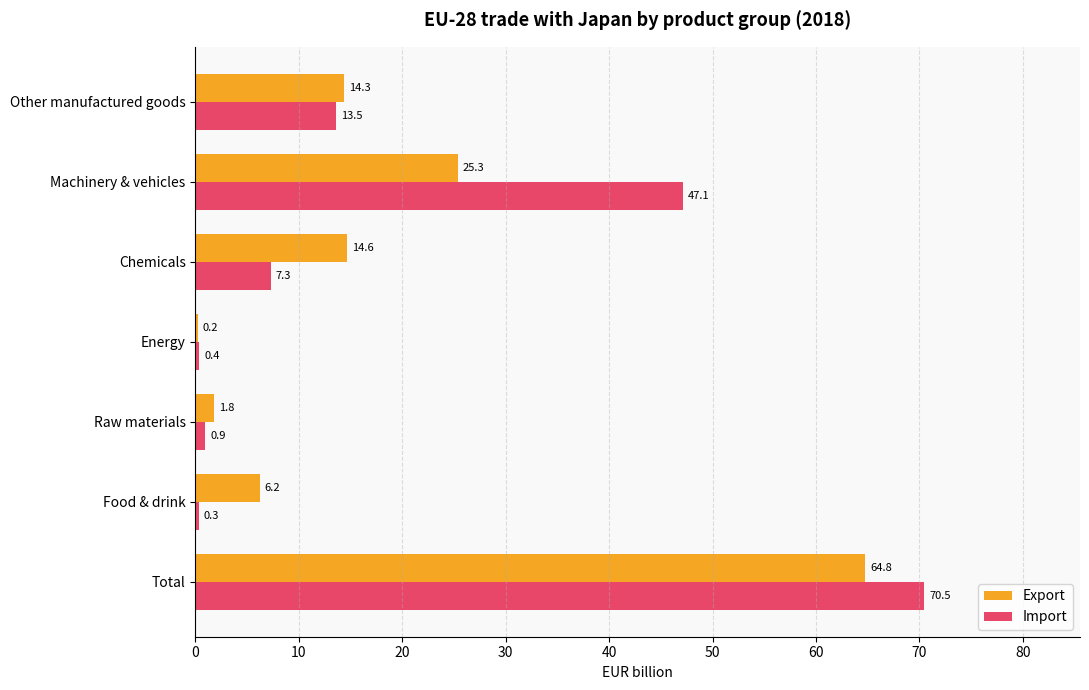

What value does the Import series have at Raw materials?

0.9